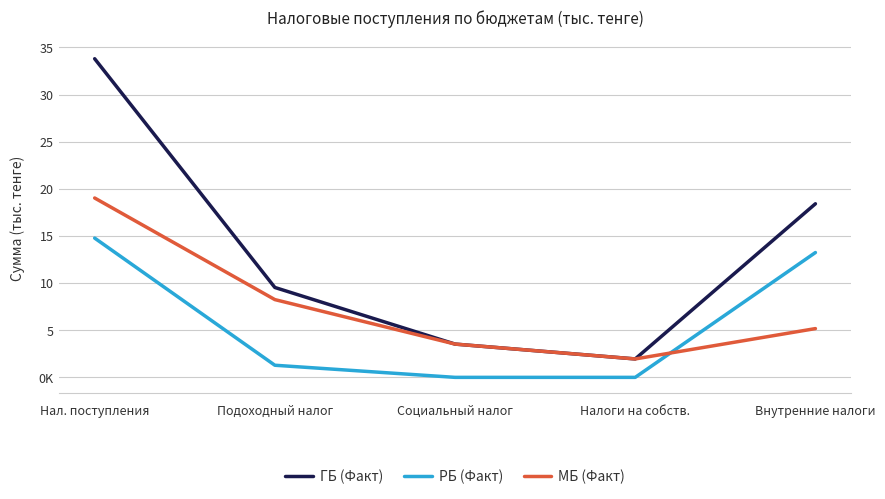

What are all the series names shown in the legend?

ГБ (Факт), РБ (Факт), МБ (Факт)